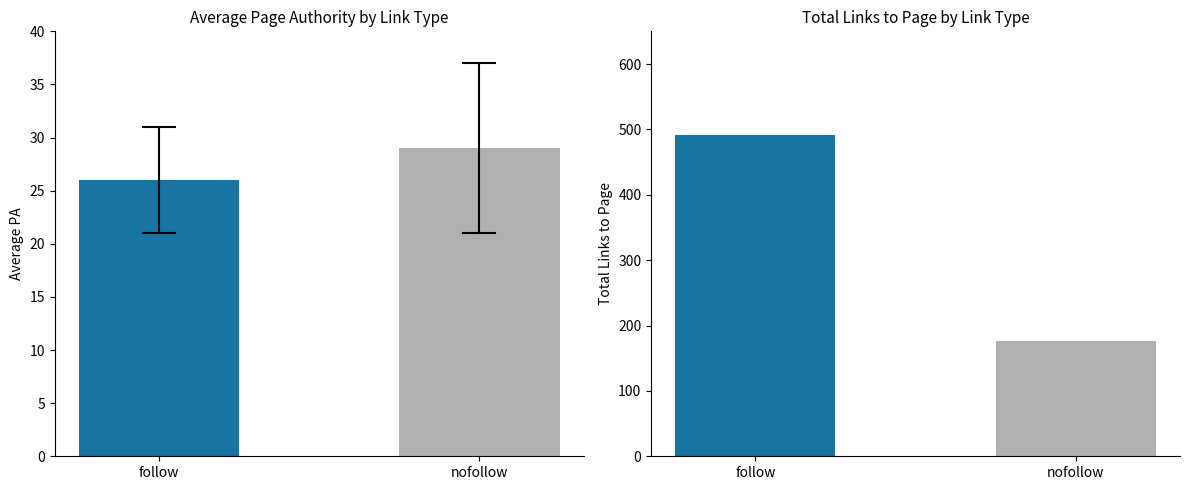

What is the change in value from follow to nofollow?

+3